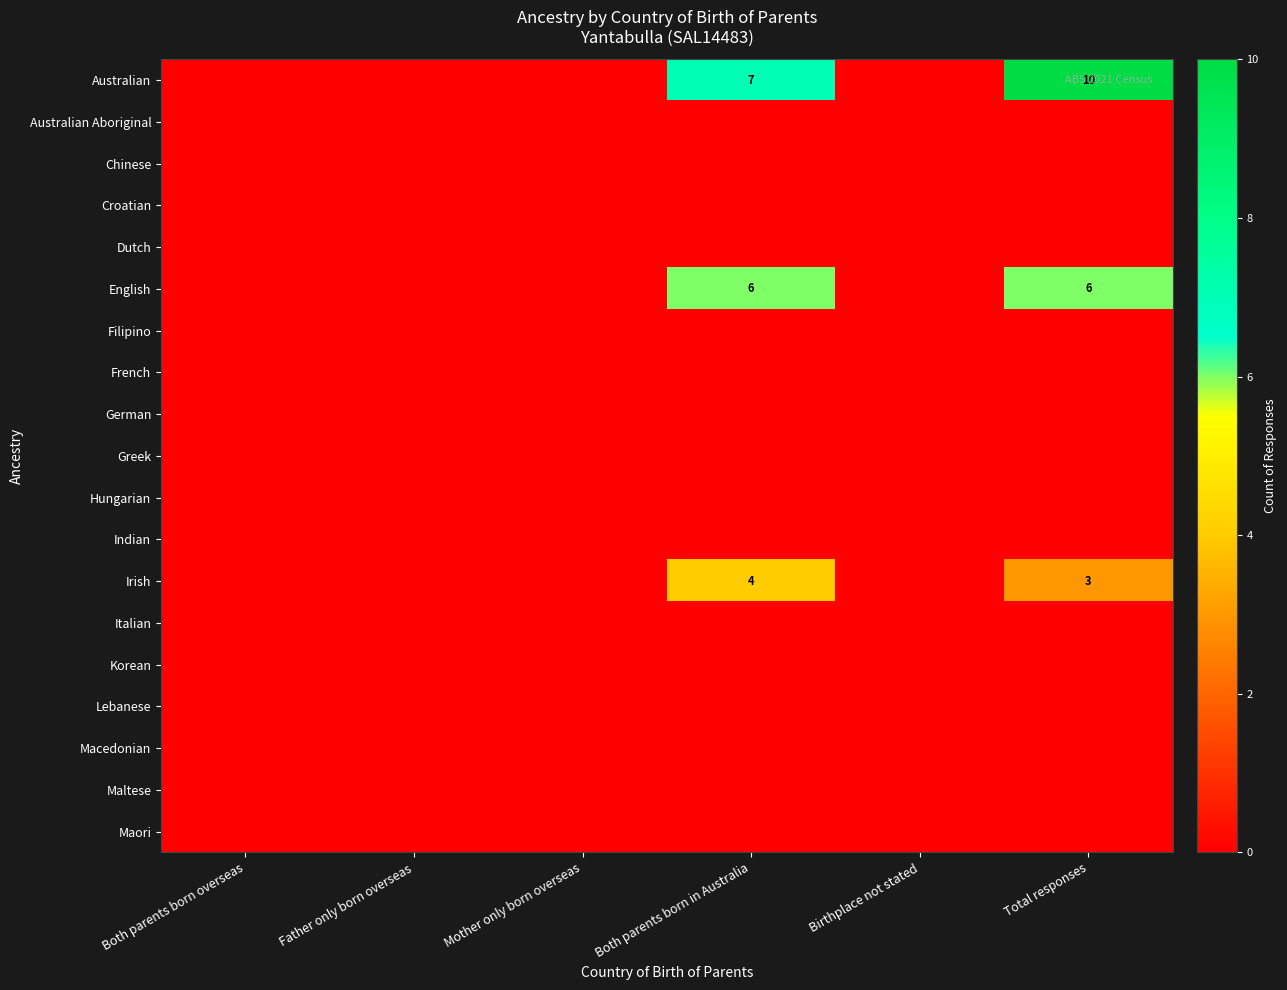

The value of Irish at Total responses is 1. True or false?

False